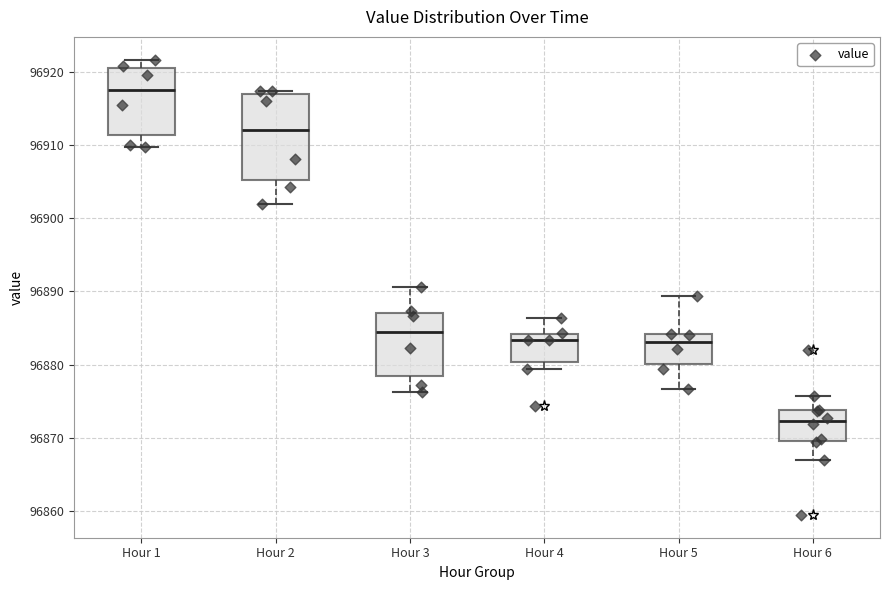

Reading left to right, transcribe this box plot: for each box, give where its median line is, the range the box spans, and where its two whiskers end, as read against the y-axis. The values are not printed on the chart, so give them approximately, as read against the axis.

Hour 1: median 96918, box 96911 to 96920, whiskers 96910 to 96922
Hour 2: median 96912, box 96905 to 96917, whiskers 96902 to 96917 (just above the box's upper edge)
Hour 3: median 96884, box 96878 to 96887, whiskers 96876 to 96891
Hour 4: median 96883, box 96880 to 96884, whiskers 96879 to 96886
Hour 5: median 96883, box 96880 to 96884, whiskers 96877 to 96889
Hour 6: median 96872, box 96870 to 96874, whiskers 96867 to 96876